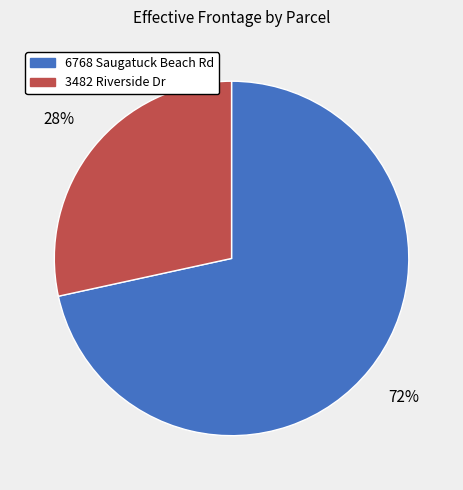

Which category has the smallest portion of the pie?

3482 Riverside Dr